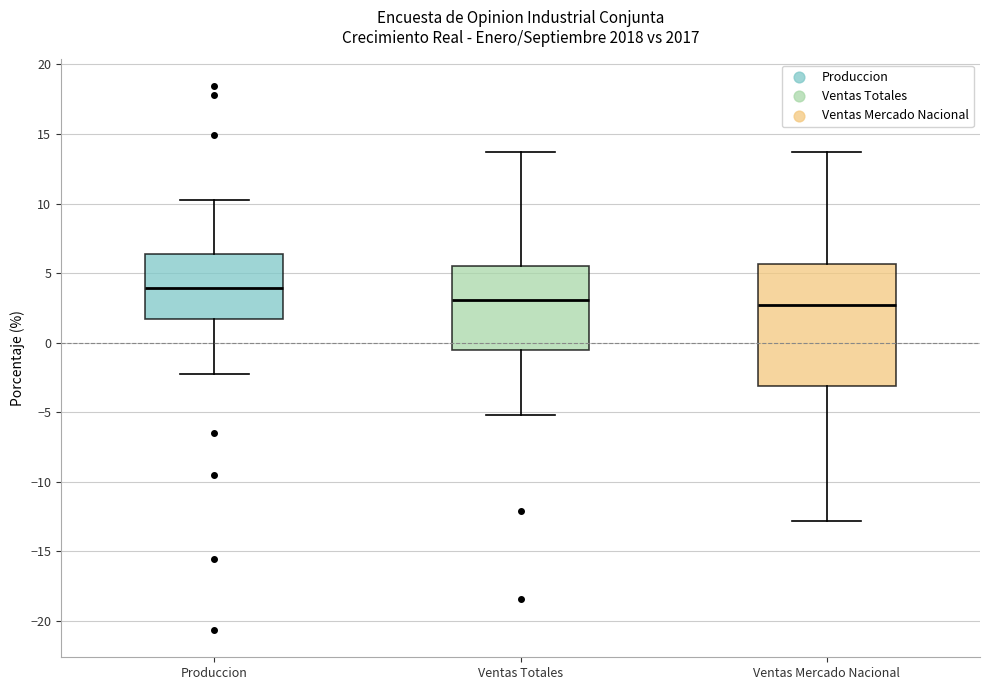

Which box is the tallest, from its lower edge to its upper edge?

Ventas Mercado Nacional